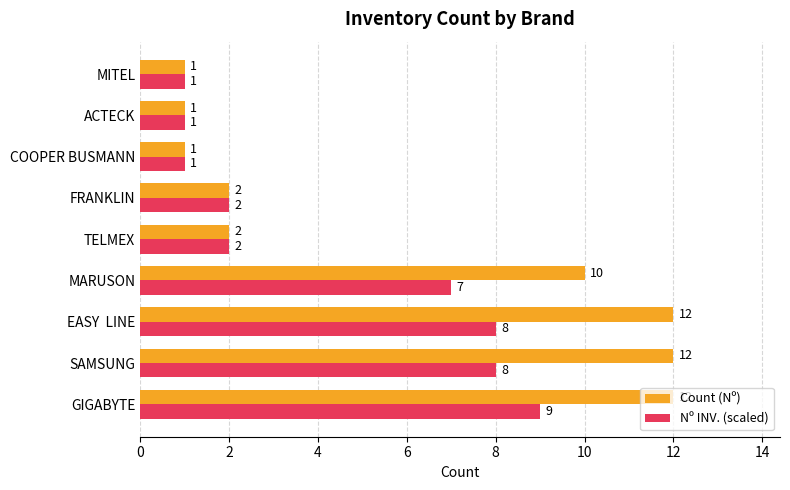

What is the average value of the Count (Nº) series?

6